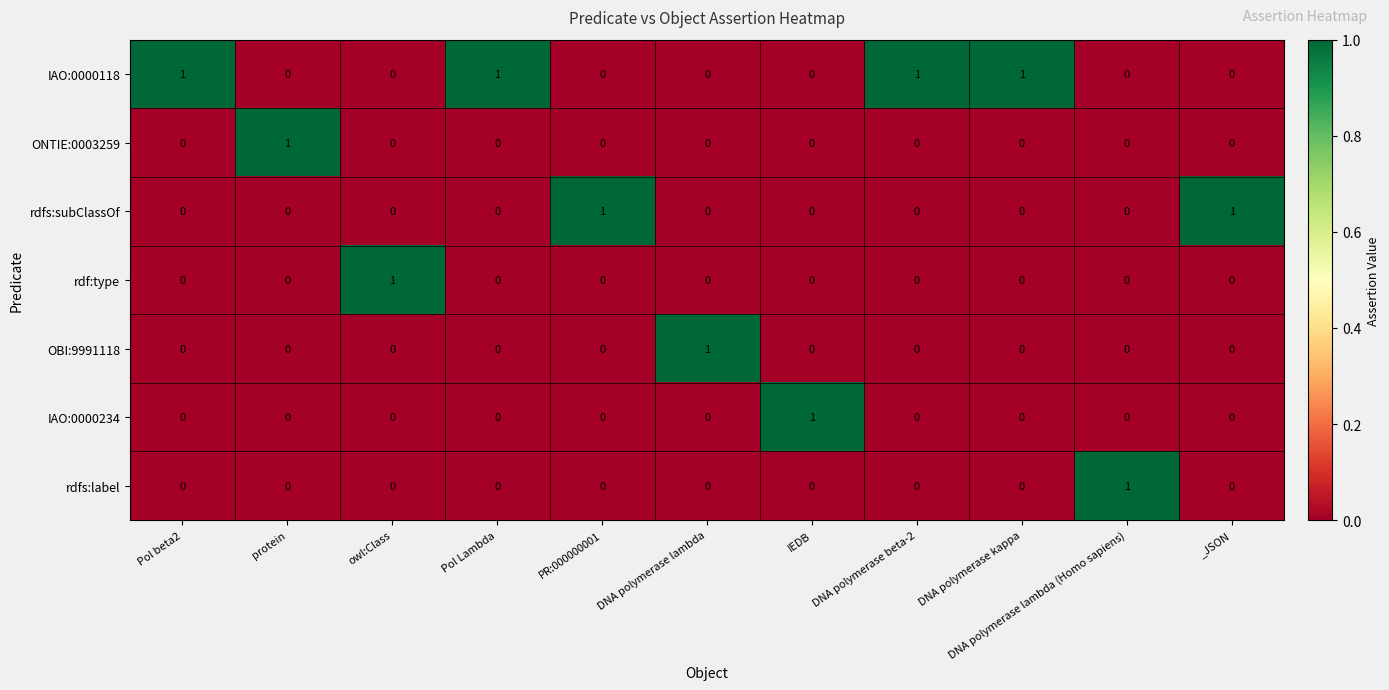

What is the greatest value displayed?

1